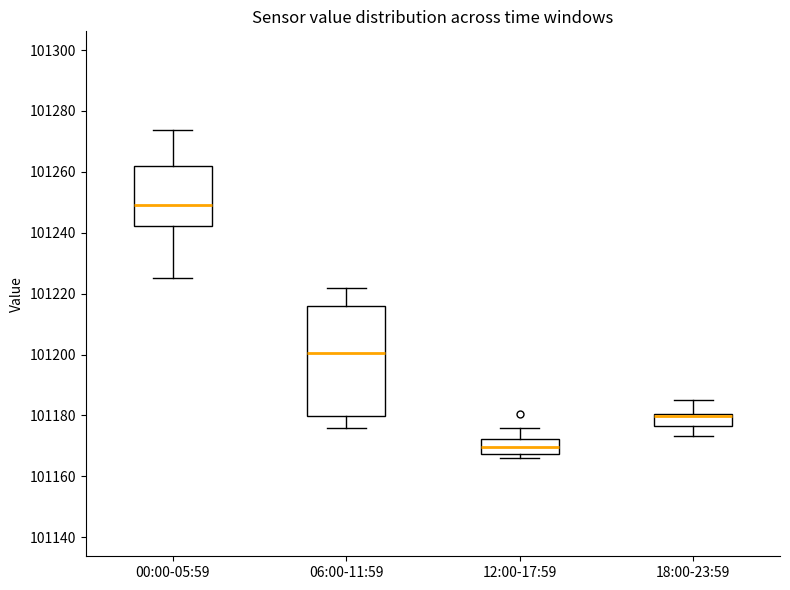

Which box's median line is the lowest?

12:00-17:59